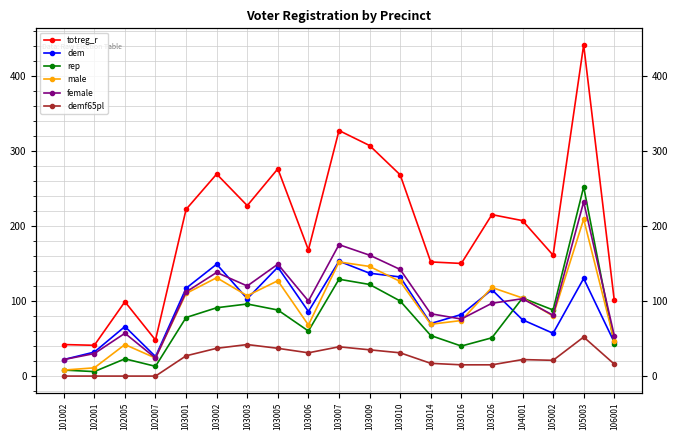

Where is the first local minimum for demf65pl?

103006